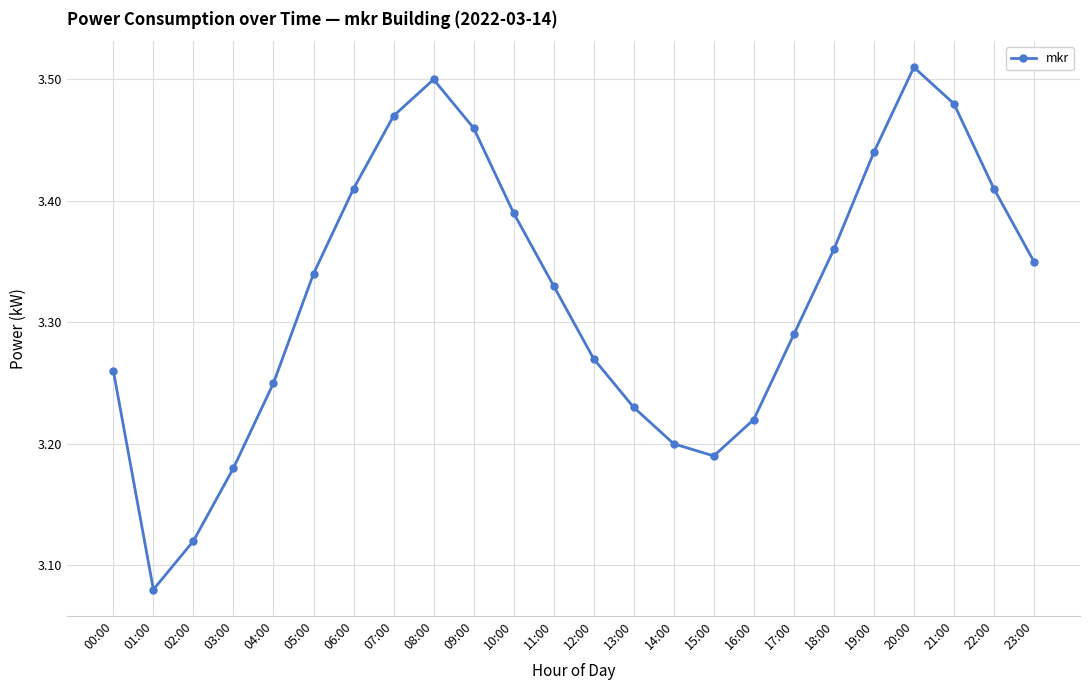

Is it true that the value at 03:00 is 3.2?

True